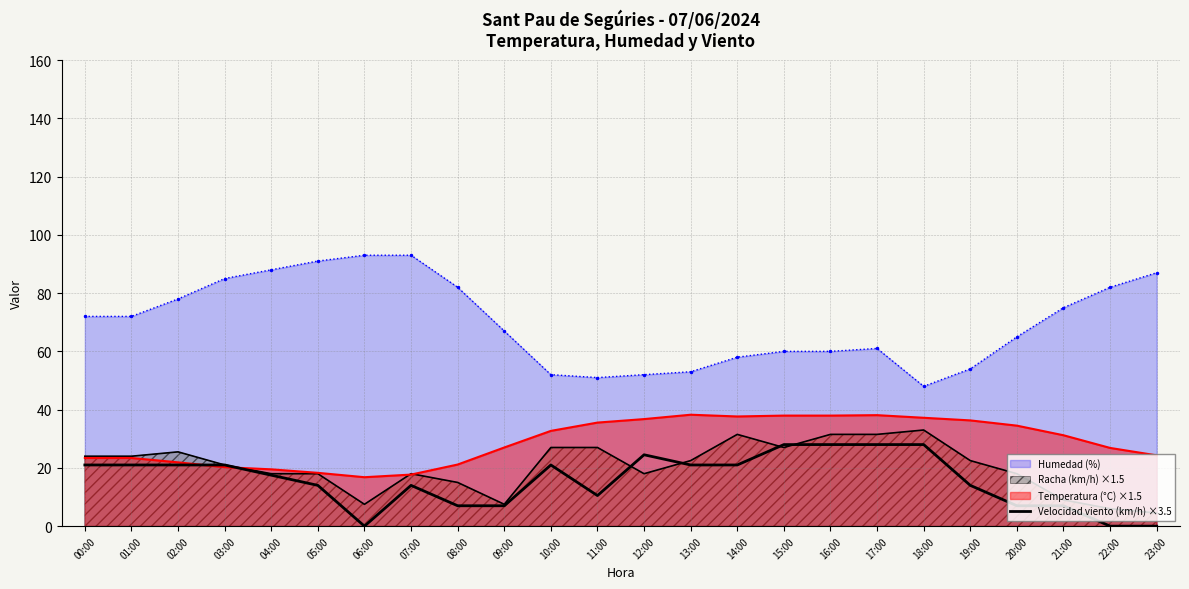

Where is the data nearest to the value 14?

05:00